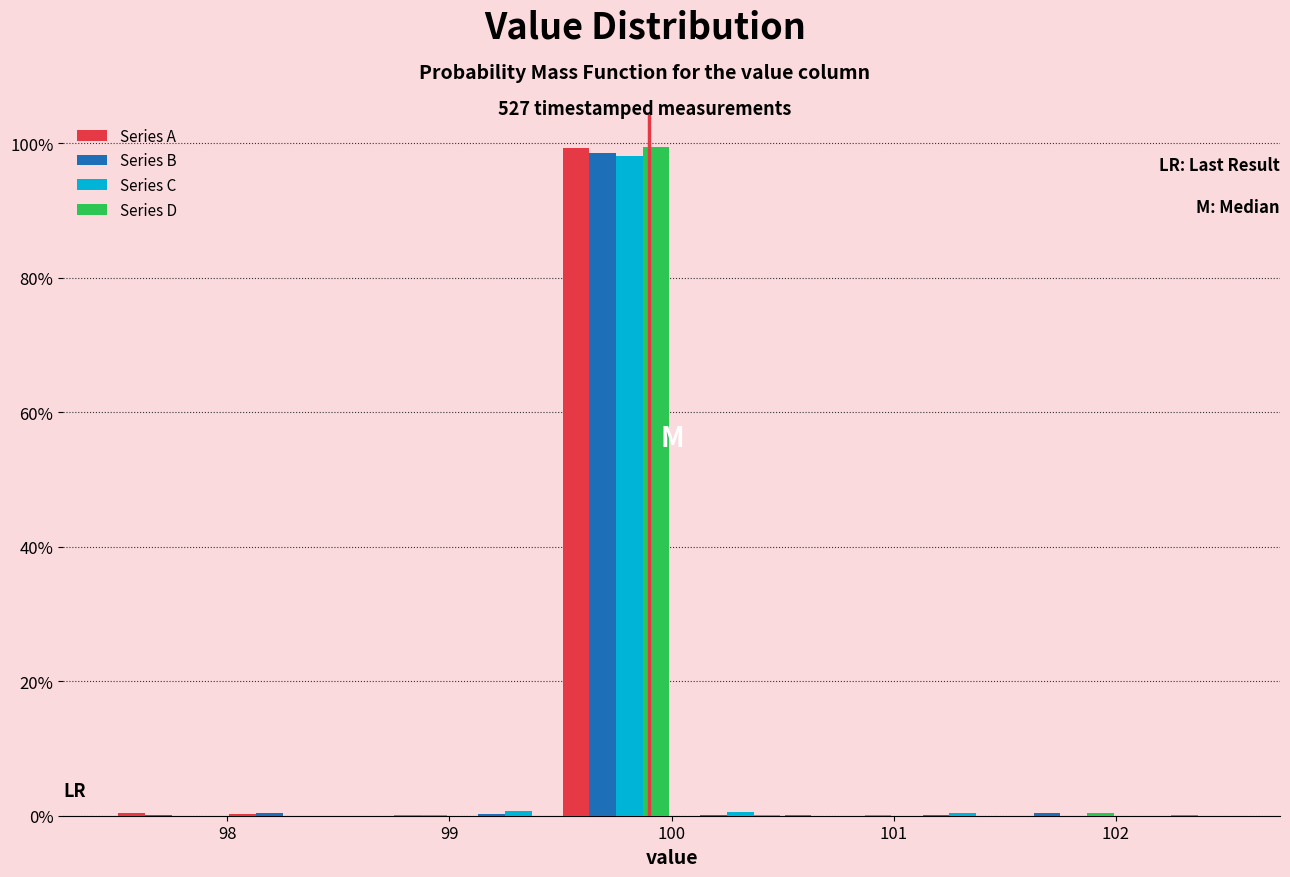

What is the height of the Series D bar covering 99.5 to 100.0 on the x-axis? The values are not printed on the chart, so give them approximately, as read against the axis.

100